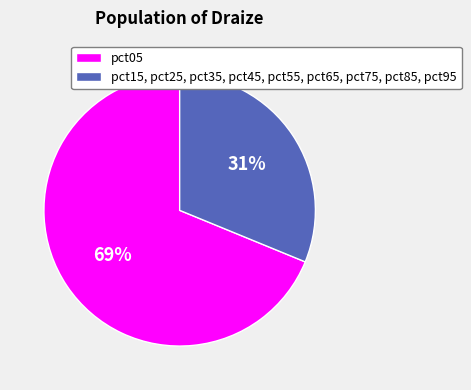

How many slices are in this pie chart?

2